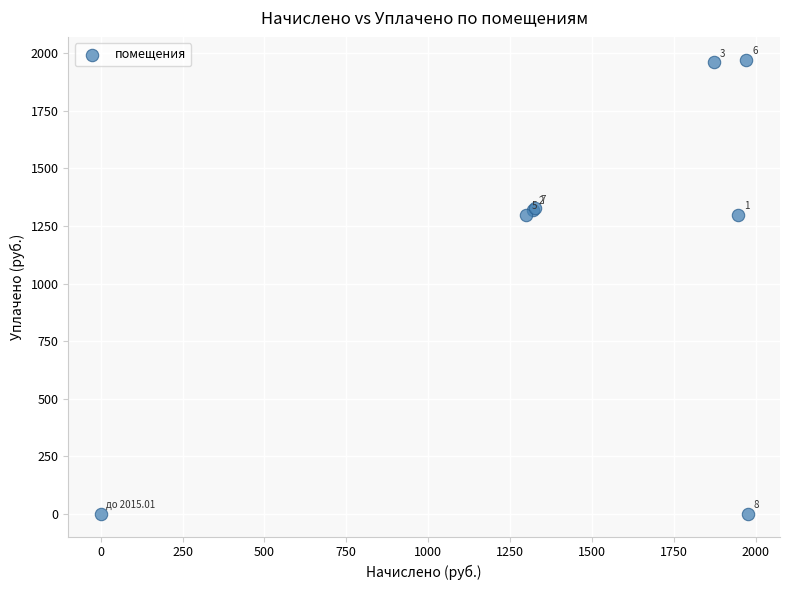

What Y value in the scatter plot is closest to 986?

1297.8